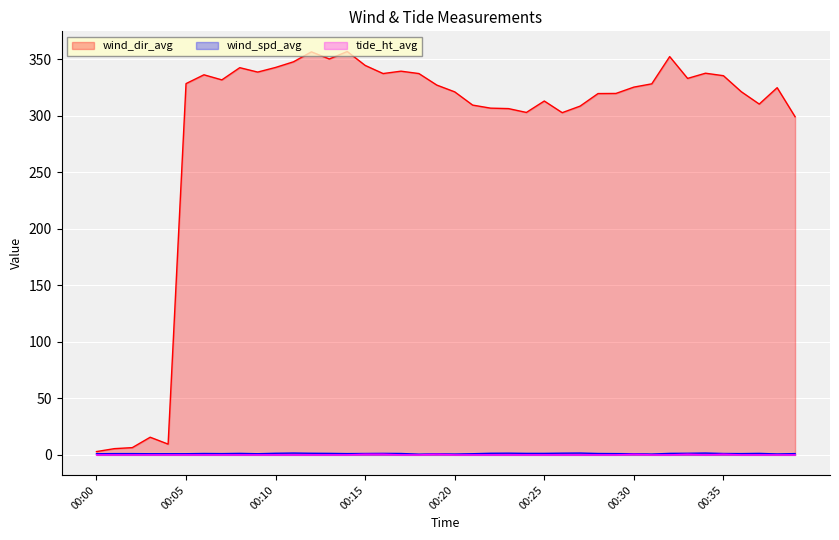

Reading left to right, list all the values displayed in this chart.

wind_dir_avg: 2.9	5.5	6.4	15.6	9.5	328.4	336.2	331.7	342.5	338.6	342.7	347.7	356.5	350.2	356.8	344.5	337.3	339.4	337.3	327.1	321.1	309.4	306.7	306.3	302.9	313.0	302.7	308.5	319.6	319.7	325.3	328.2	352.3	333.0	337.6	335.4	321.2	310.3	324.8	299.1
wind_spd_avg: 1.0	1.1	1.1	1.0	1.0	1.0	1.2	1.1	1.3	1.0	1.4	1.6	1.4	1.3	1.1	1.2	1.3	1.2	0.6	0.9	0.7	1.0	1.4	1.5	1.3	1.3	1.5	1.6	1.2	1.1	1.0	0.7	1.3	1.4	1.6	1.2	1.1	1.3	0.8	1.1
tide_ht_avg: 0.0	0.0	0.0	0.0	0.0	0.0	0.0	0.0	0.0	0.0	0.0	0.0	0.0	0.0	0.0	0.6	0.6	0.0	0.0	0.6	0.0	0.0	0.0	0.0	0.0	0.0	0.0	0.0	0.0	0.0	0.6	0.0	0.0	0.6	0.0	0.6	0.0	0.0	0.0	0.0